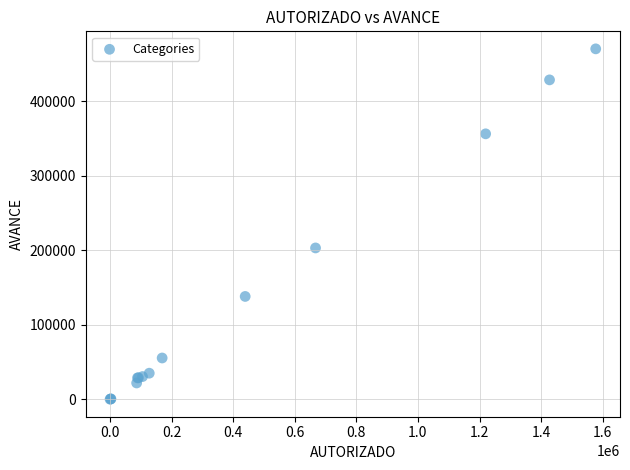

What Y value in the scatter plot is closest to 235255?

203158